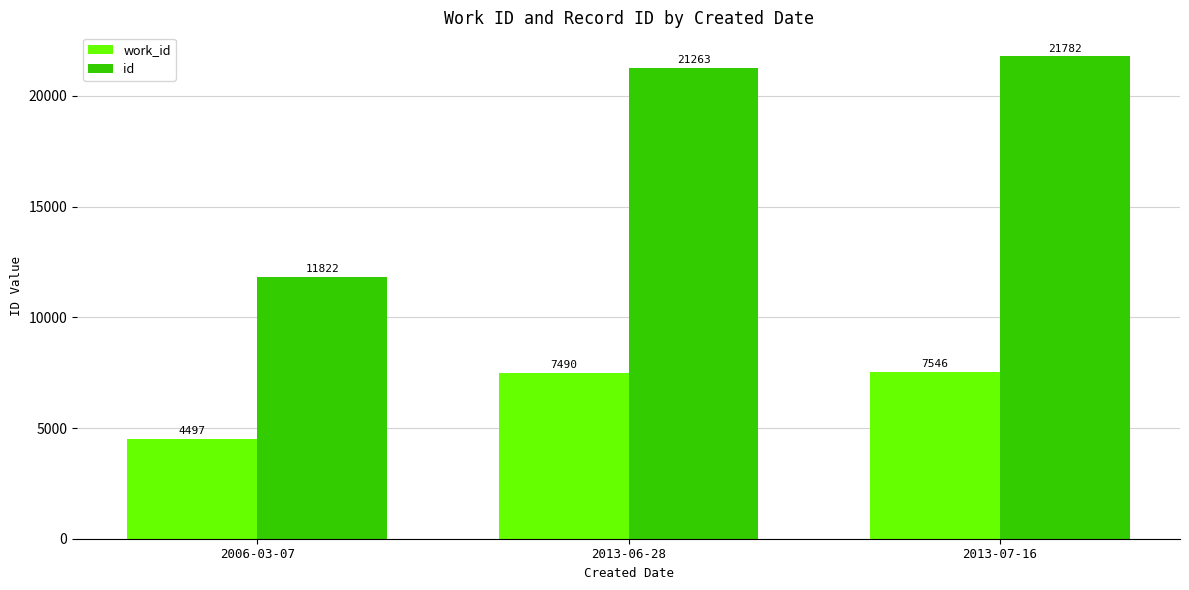

Reading left to right, transcribe all the data shown in this chart.

work_id: 4497	7490	7546
id: 11822	21263	21782